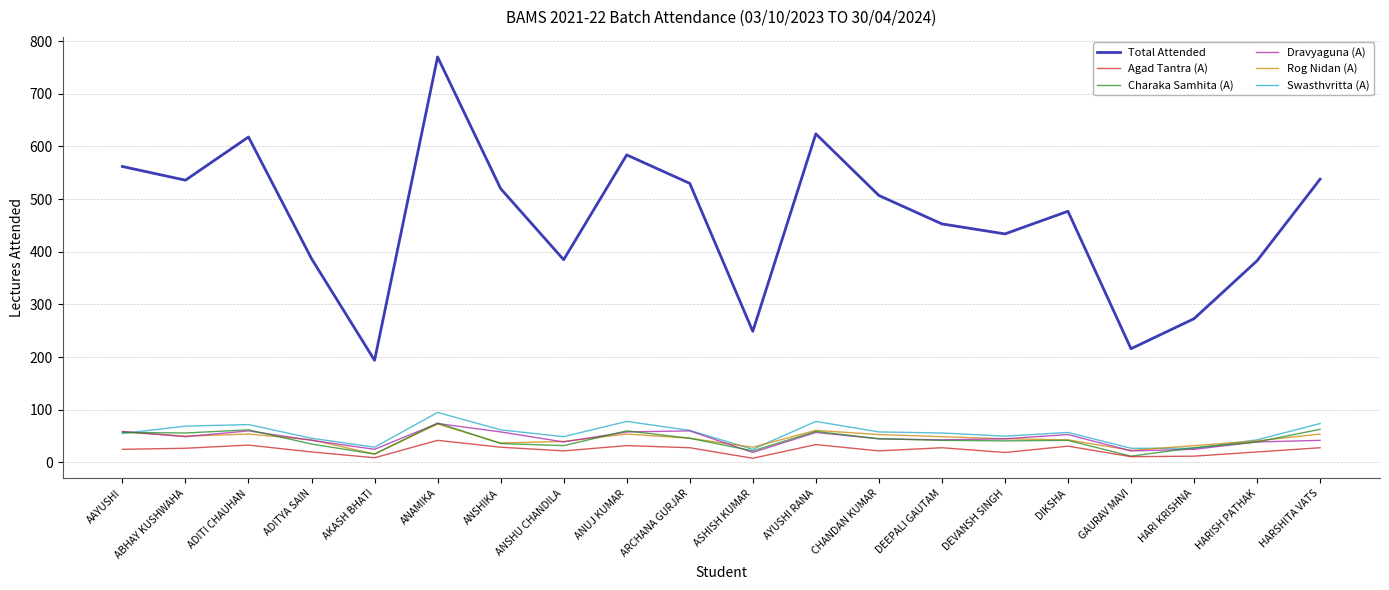

What is the maximum value for Total Attended?

770